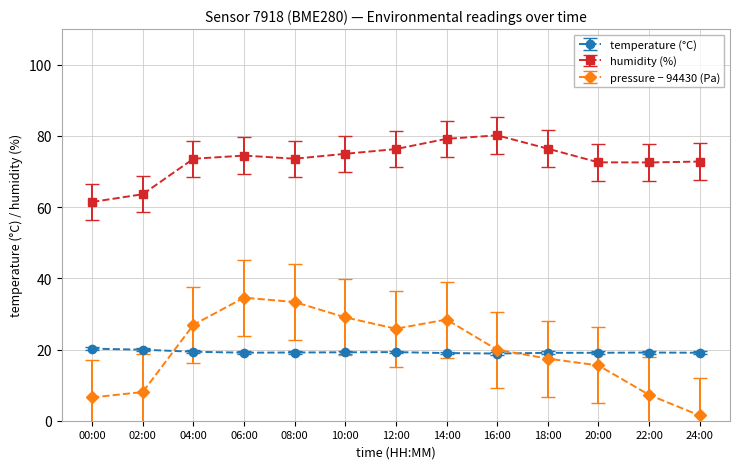

The value of pressure − 94430 (Pa) at 08:00 is 10.8. True or false?

False